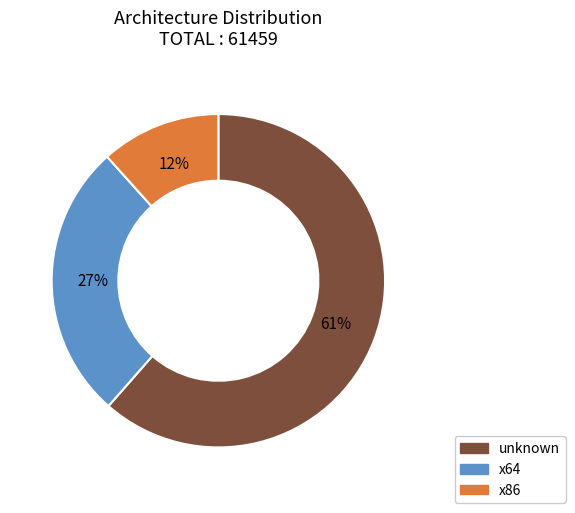

To the nearest percent, what is the average slice percentage?

33%